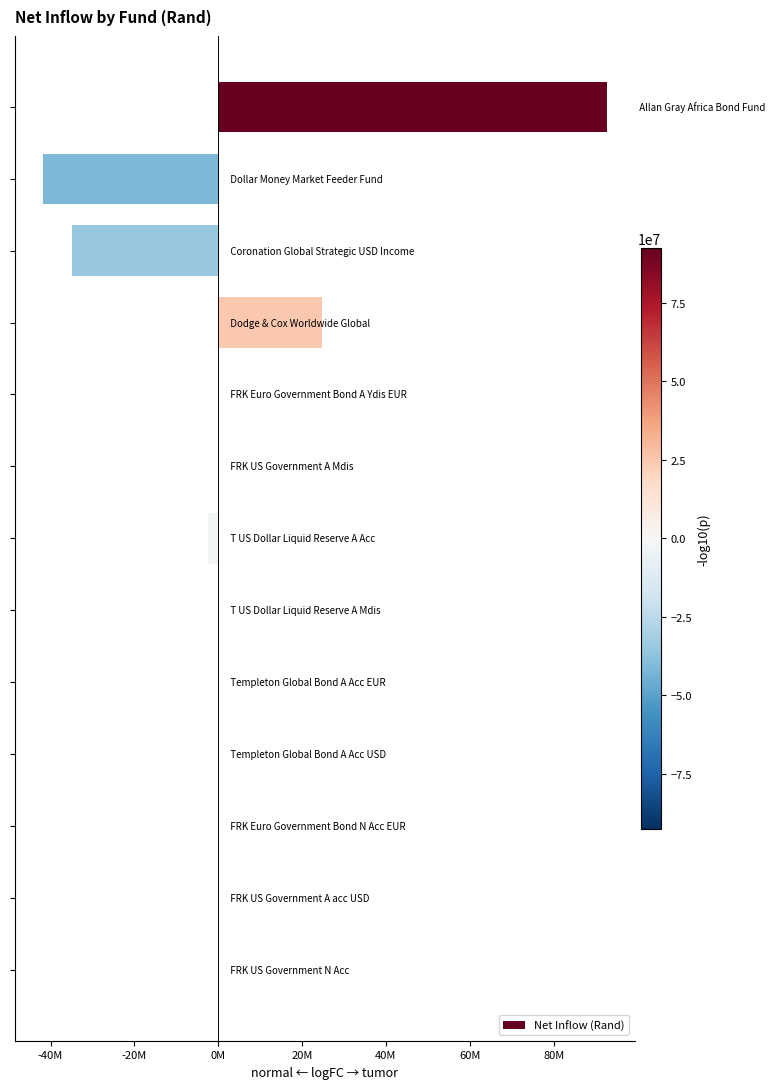

Does the chart contain any negative values?

Yes